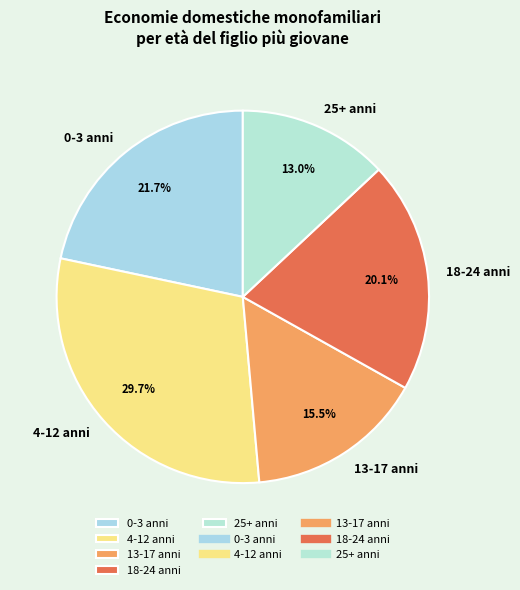

Between 25+ anni and 13-17 anni, which is larger?

13-17 anni